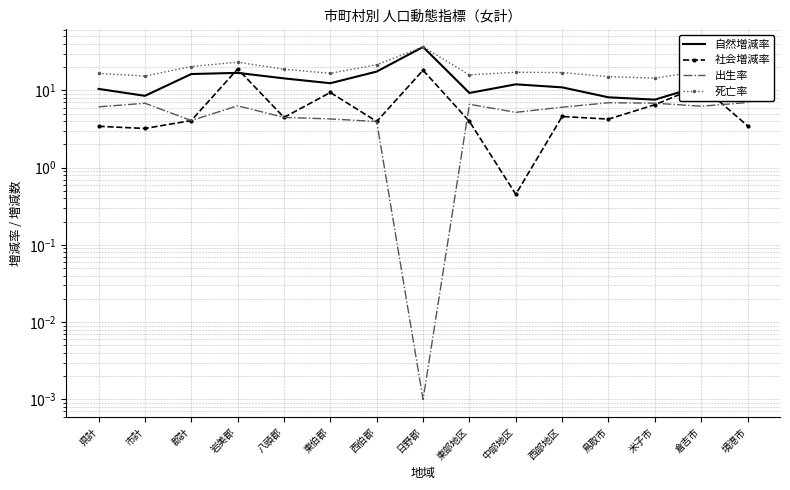

At which category does the chart reach its peak across all series?

日野郡